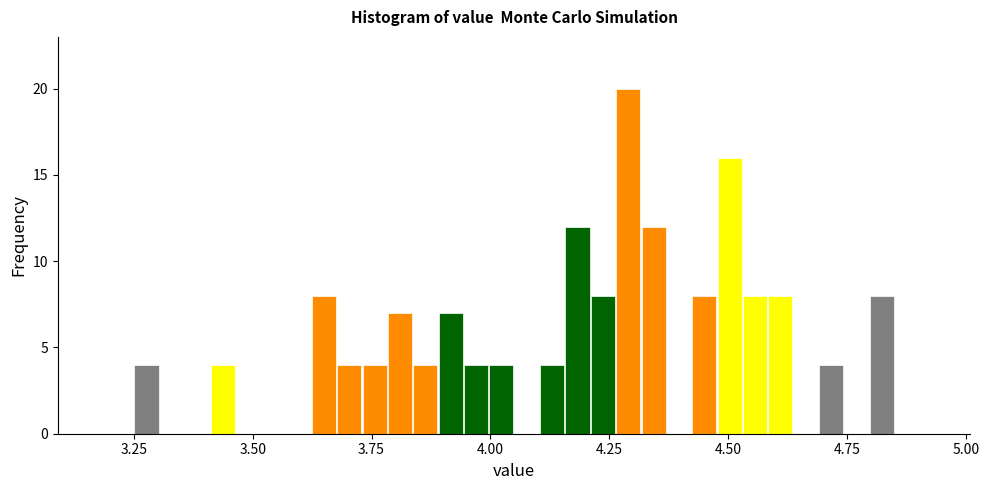

Around what value on the x-axis is the tallest bar? Give the approximate position of its centre, as read against the axis.

4.30